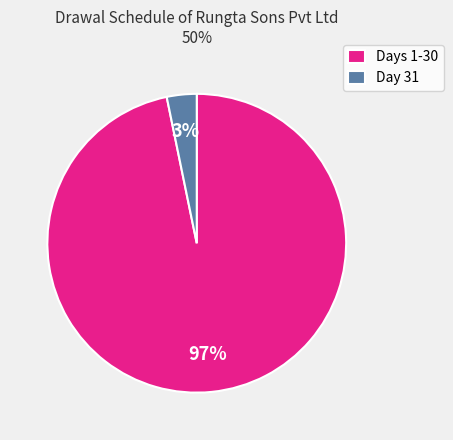

Which has a higher value, Day 31 or Days 1-30?

Days 1-30